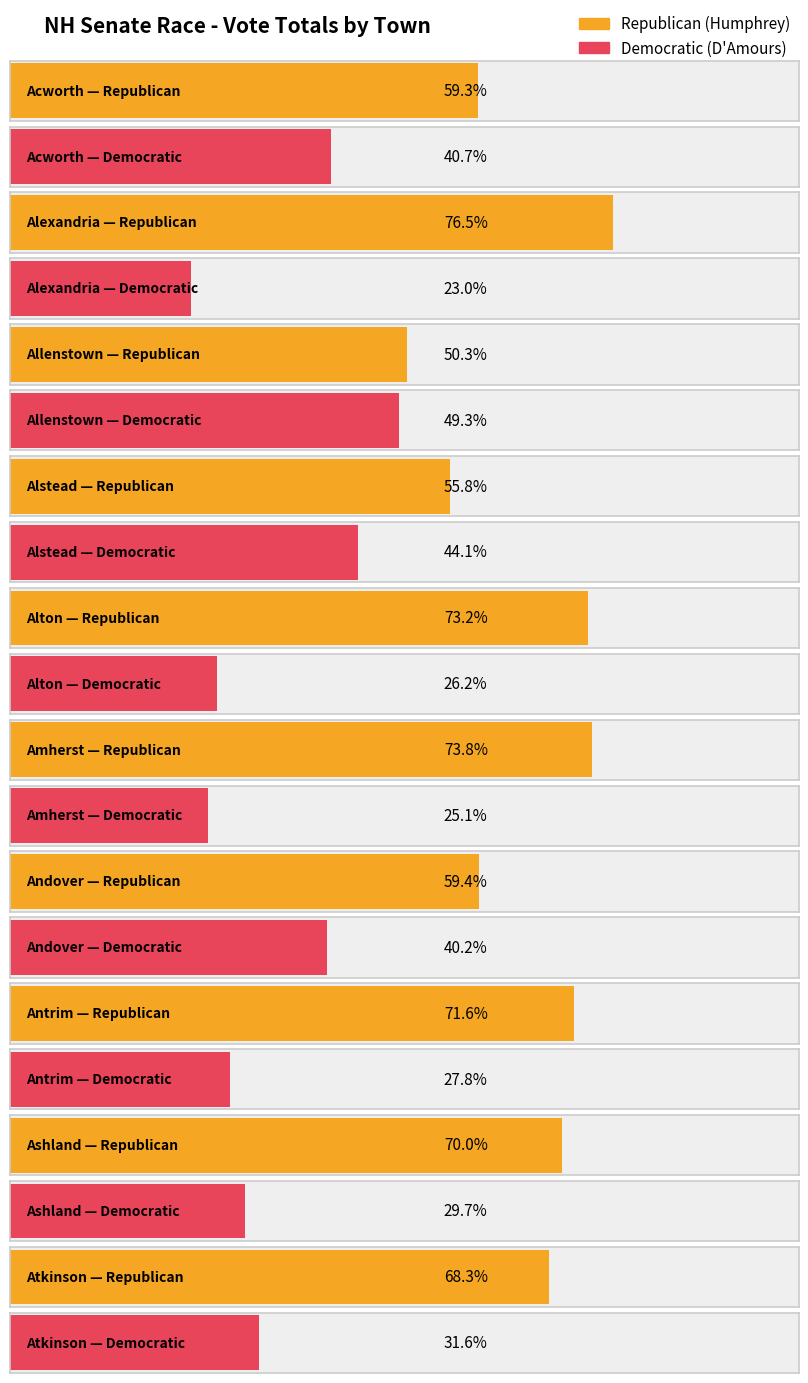

Rank the series at Alton from highest to lowest value.

Republican (Humphrey), Democratic (D Amours)